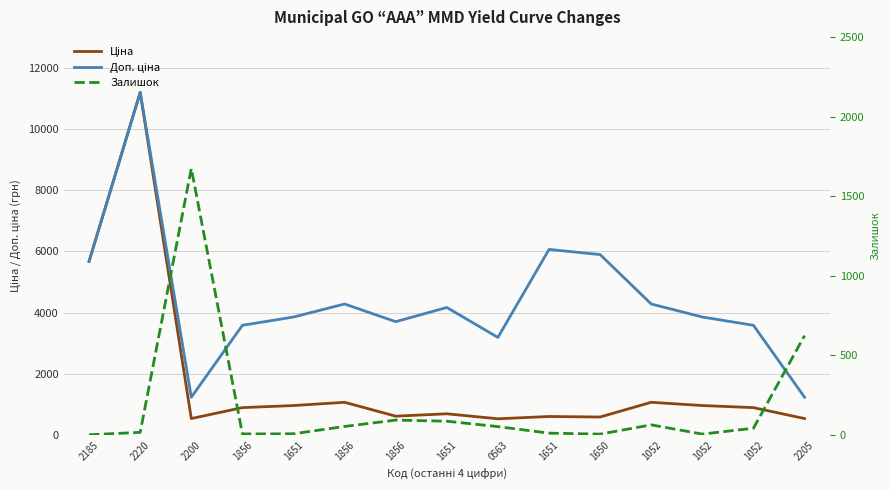

Where is the first local minimum for Доп. ціна?

2200